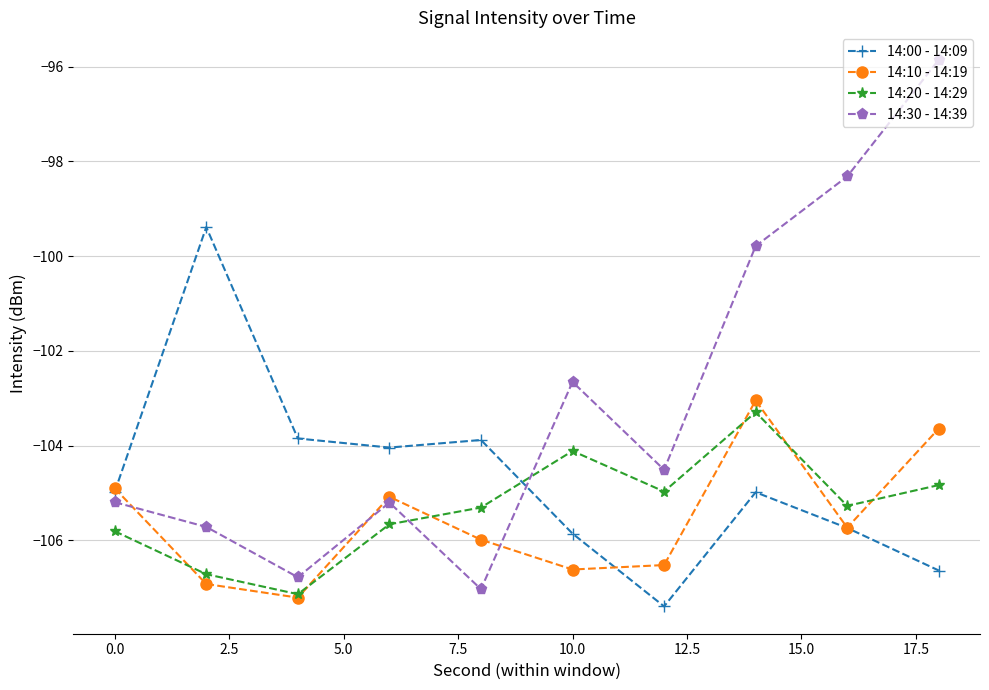

What is the difference between the second highest and second lowest values in the 14:30 - 14:39 series?

8.5